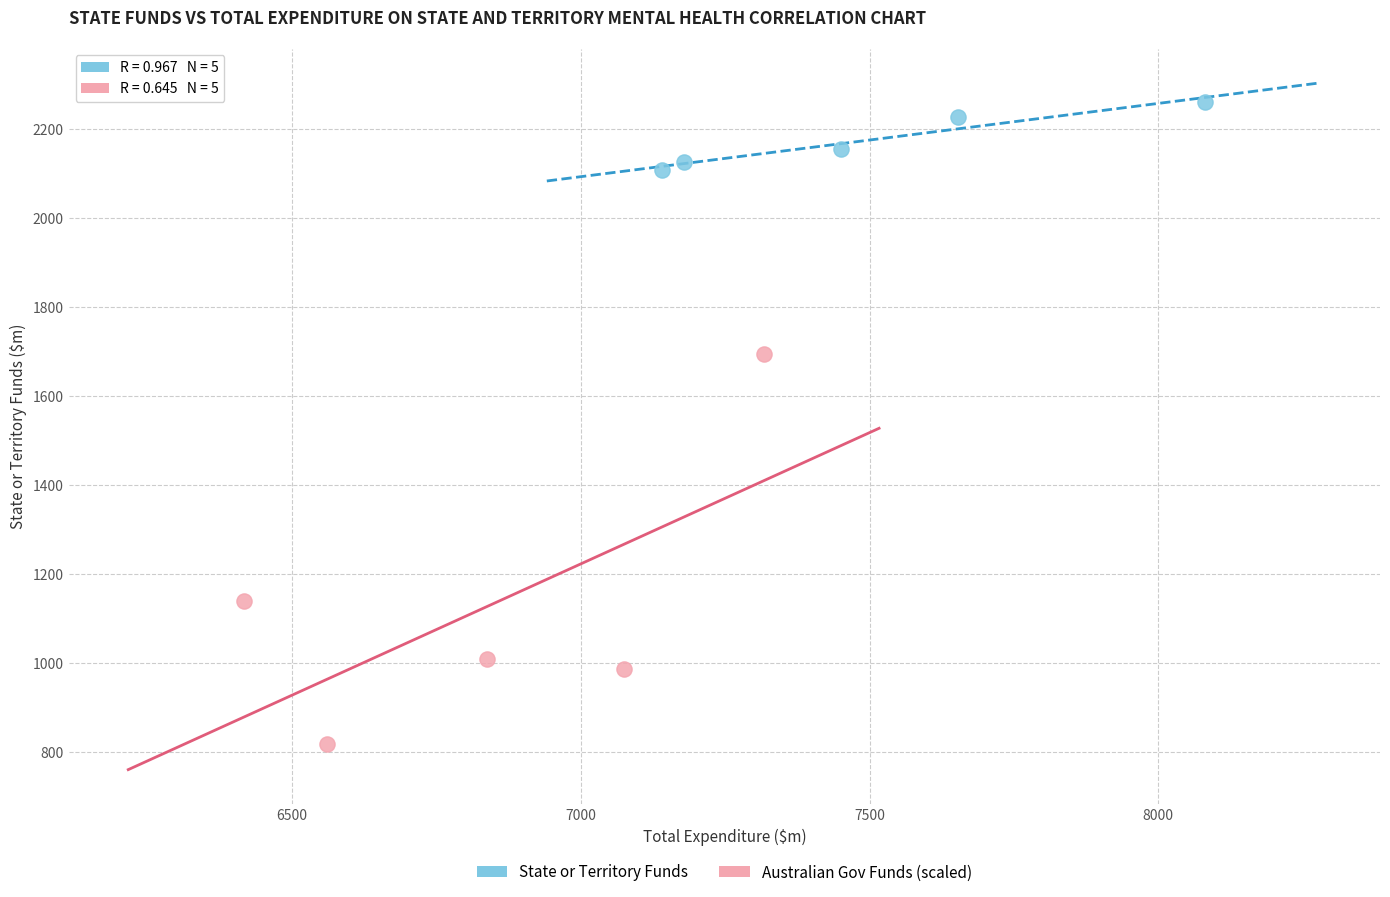

Which series reaches the minimum Y coordinate?

Australian Gov Funds (scaled)